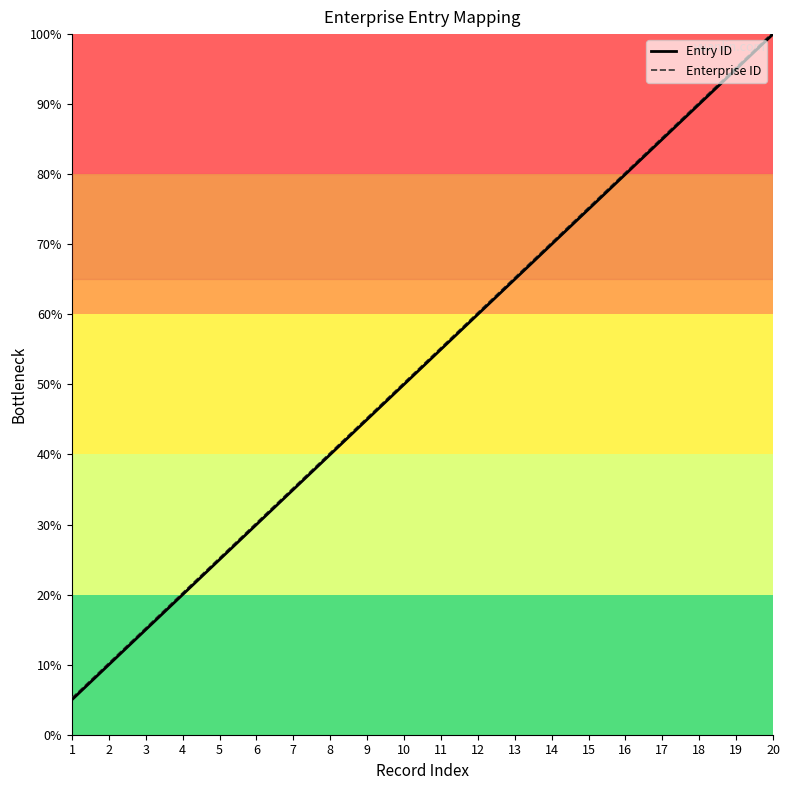

Is it true that Enterprise ID equals 7.2 at 20?

False